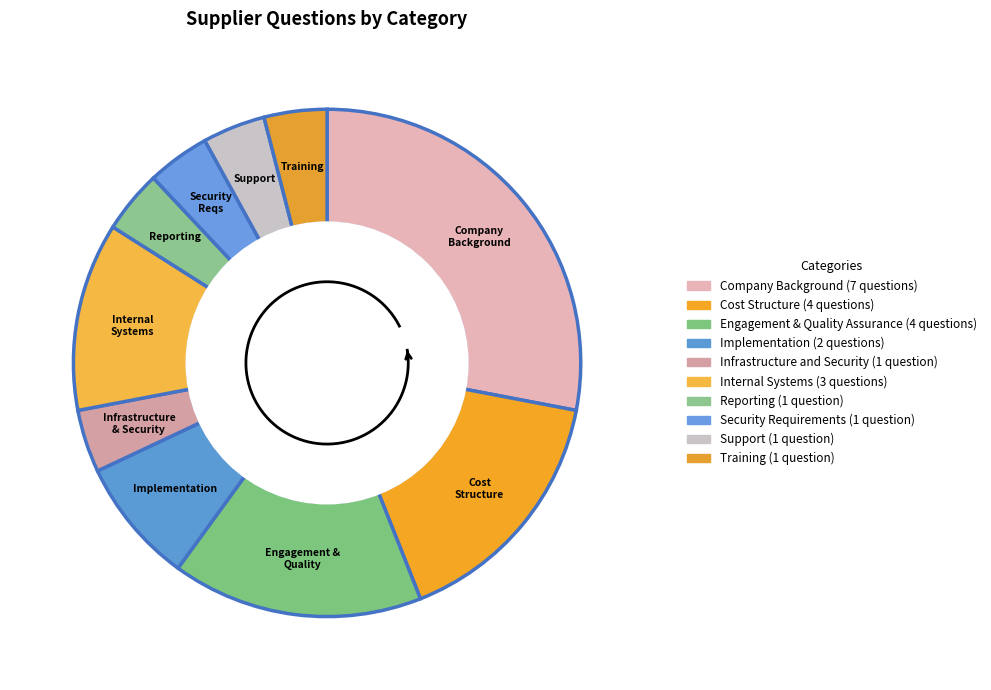

How many segments does this pie chart have?

10